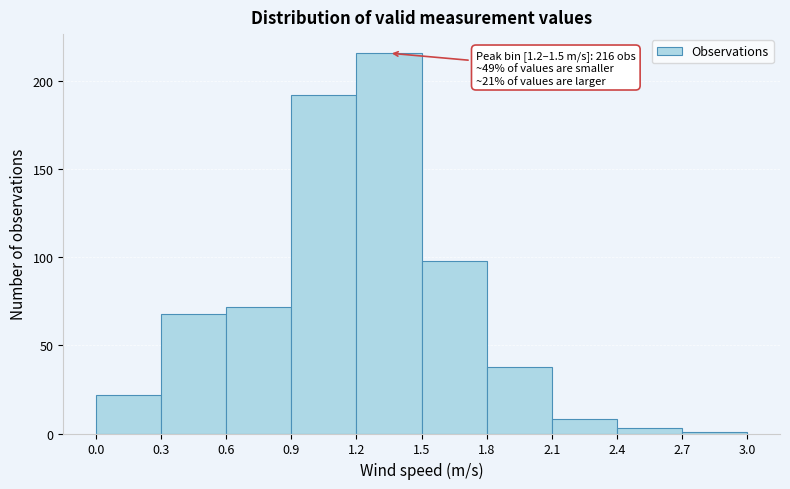

Which range on the x-axis has the tallest bar?

1.2 to 1.5